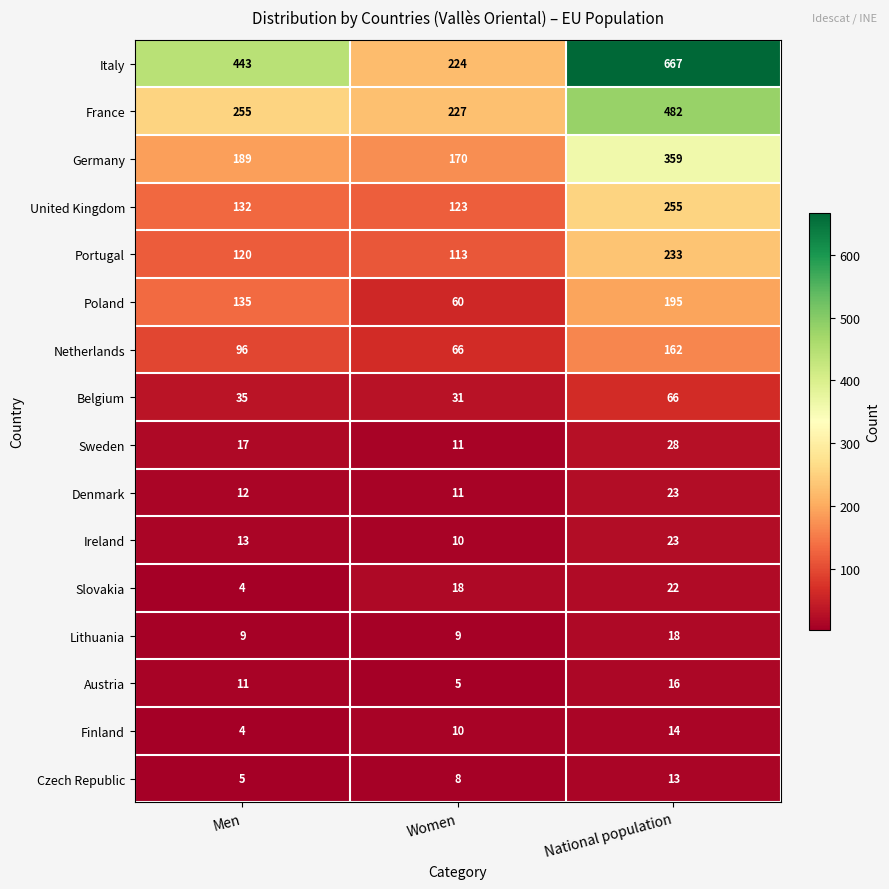

How many values in the Netherlands series are below 96?

1